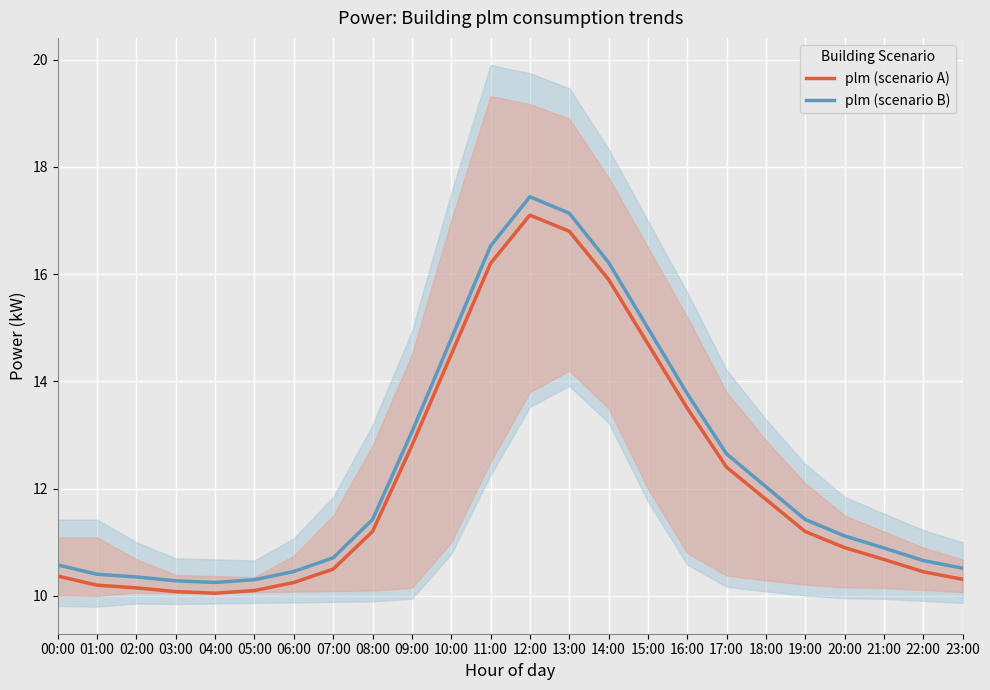

Count the number of data series in this chart.

2